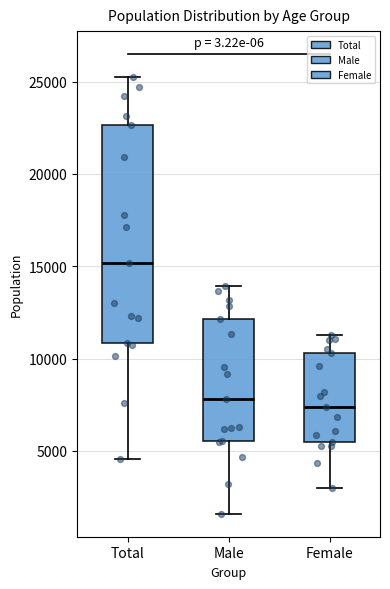

Reading left to right, read every box against the y-axis: the position of its median line, the range the box covers, and the ends of its whiskers. The values are not printed on the chart, so give them approximately, as read against the axis.

Total: median 15000, box 11000 to 22500, whiskers 4500 to 25000
Male: median 8000, box 5500 to 12000, whiskers 1500 to 14000
Female: median 7500, box 5500 to 10500, whiskers 3000 to 11500